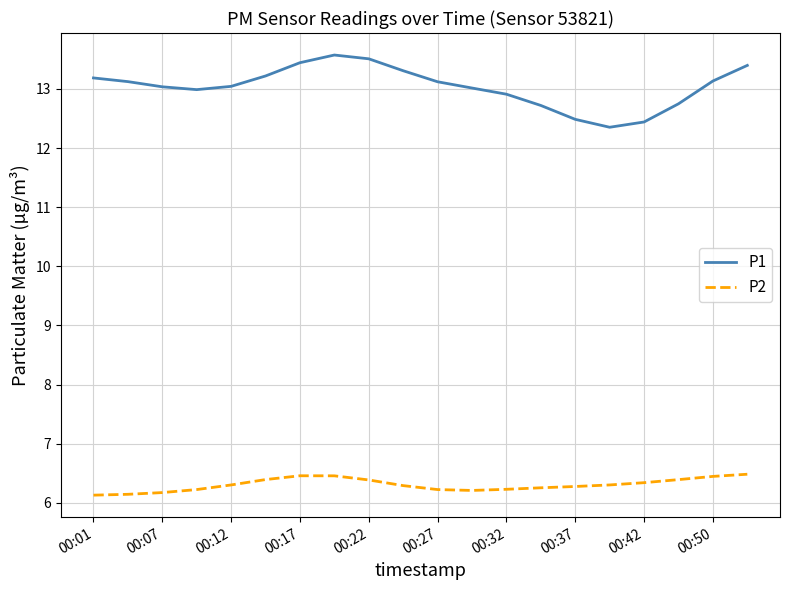

What is the difference between the maximum and minimum values in the P2 series?

0.4